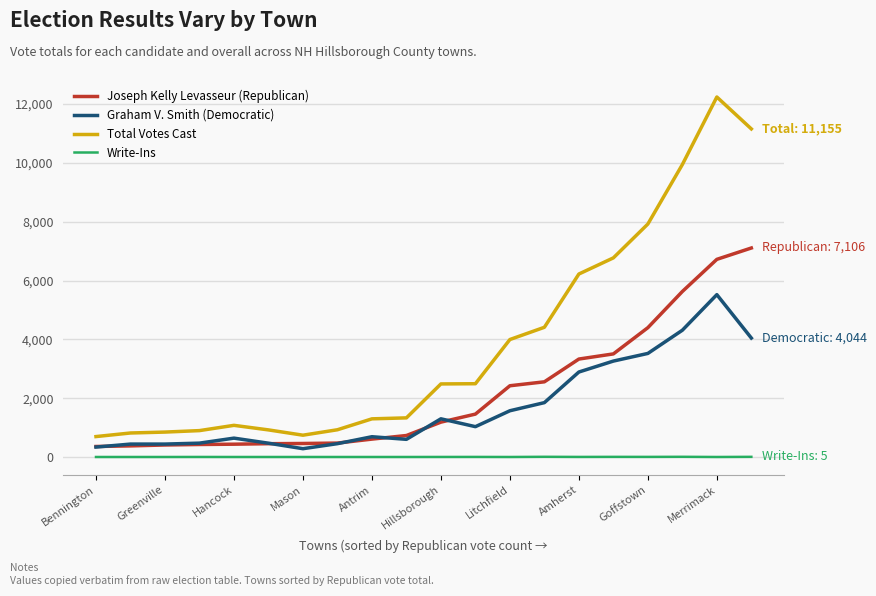

True or false: Graham V. Smith (Democratic) has more than 1 interior local peaks.

True